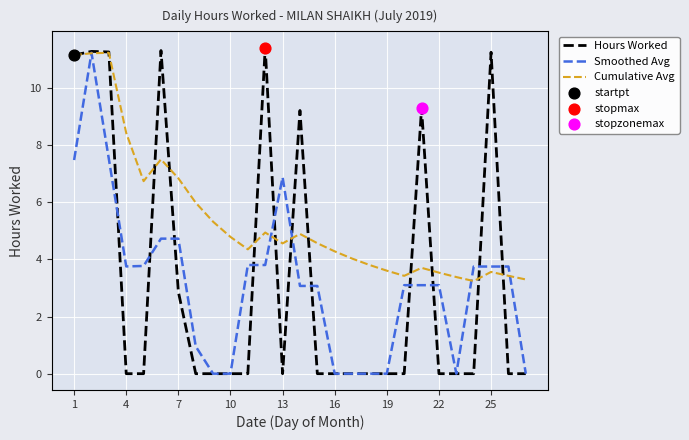

What is the highest value of the Cumulative Avg series?

11.2